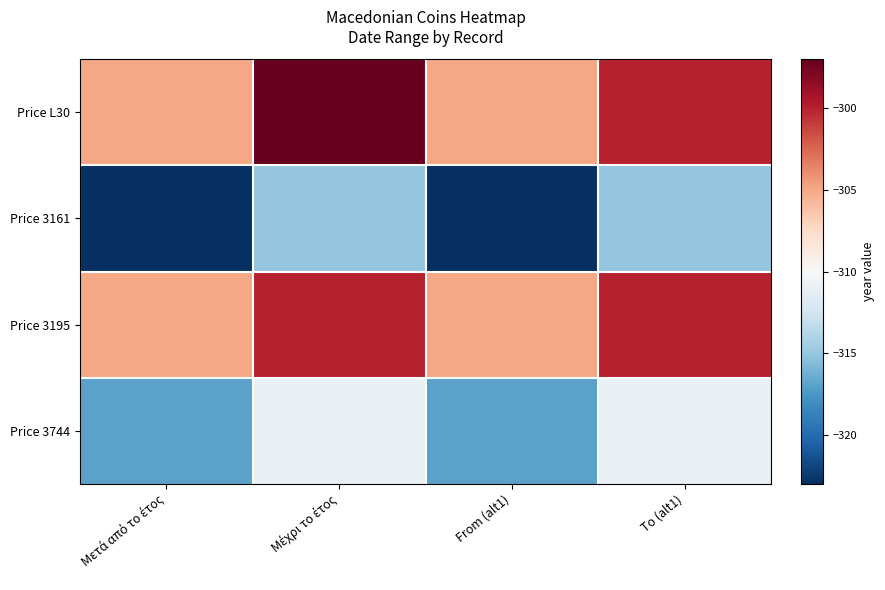

Which series has the widest spread of values?

Price L30